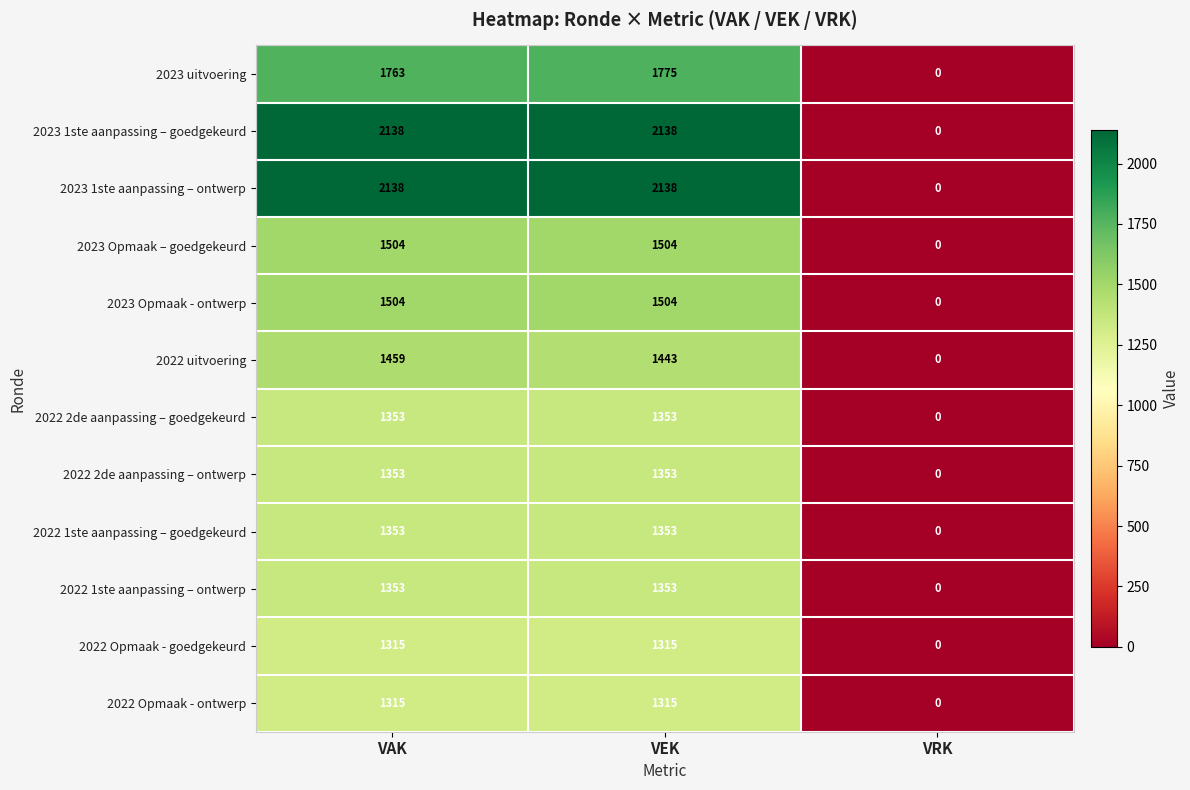

What is the total value across all series at VEK?

18544